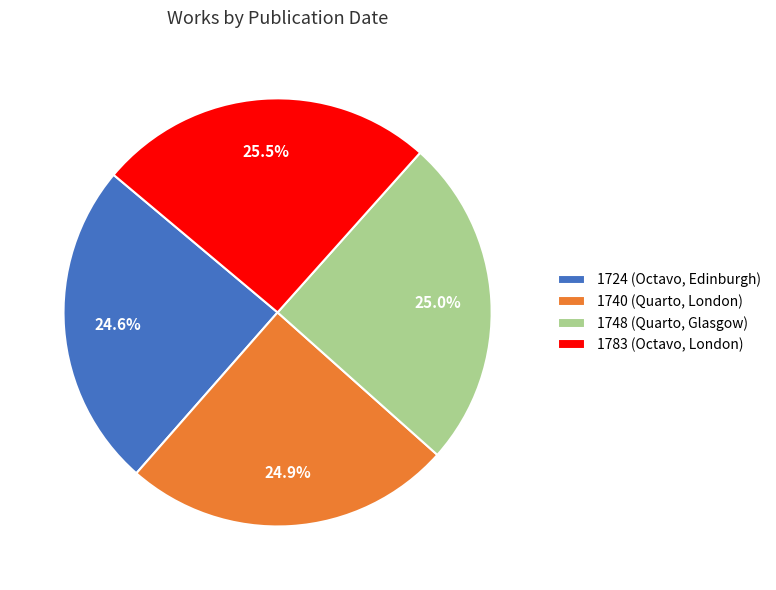

Count the number of slices in the pie.

4